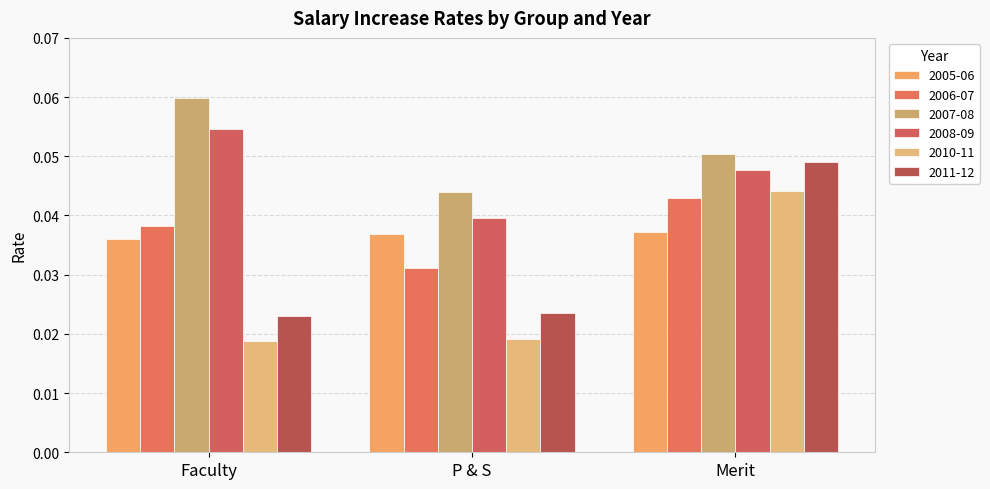

What position from the right is Faculty?

3